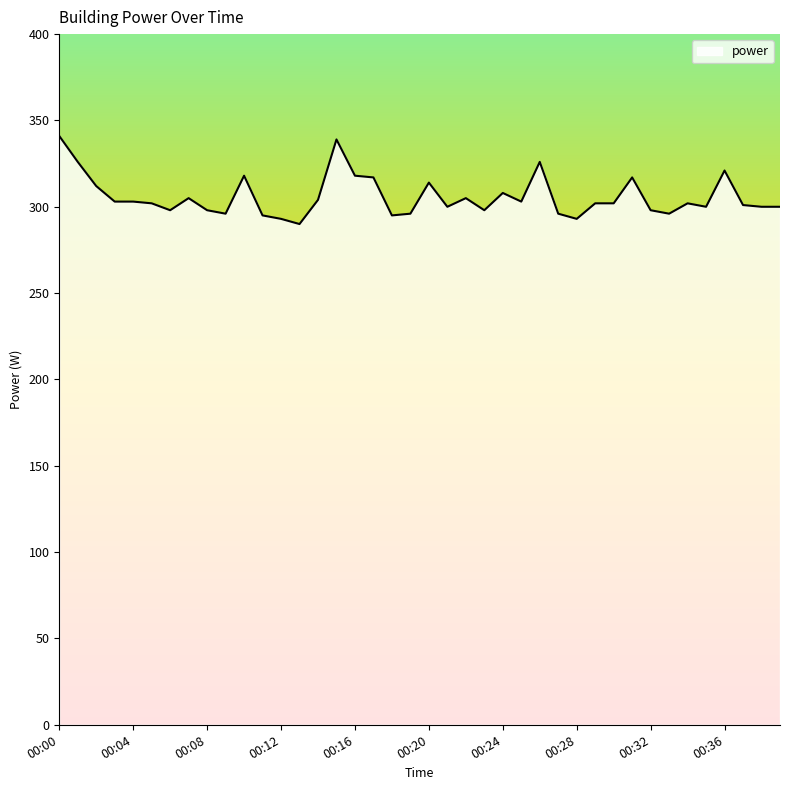

What is the maximum value shown in the chart?

341